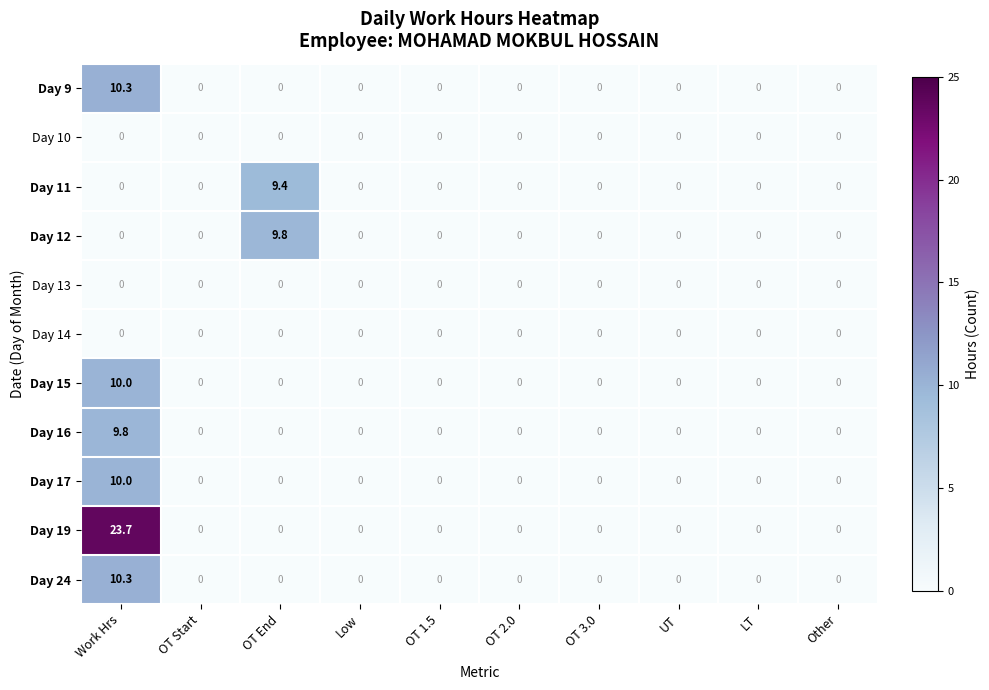

At how many categories does at least one series exceed 17?

1